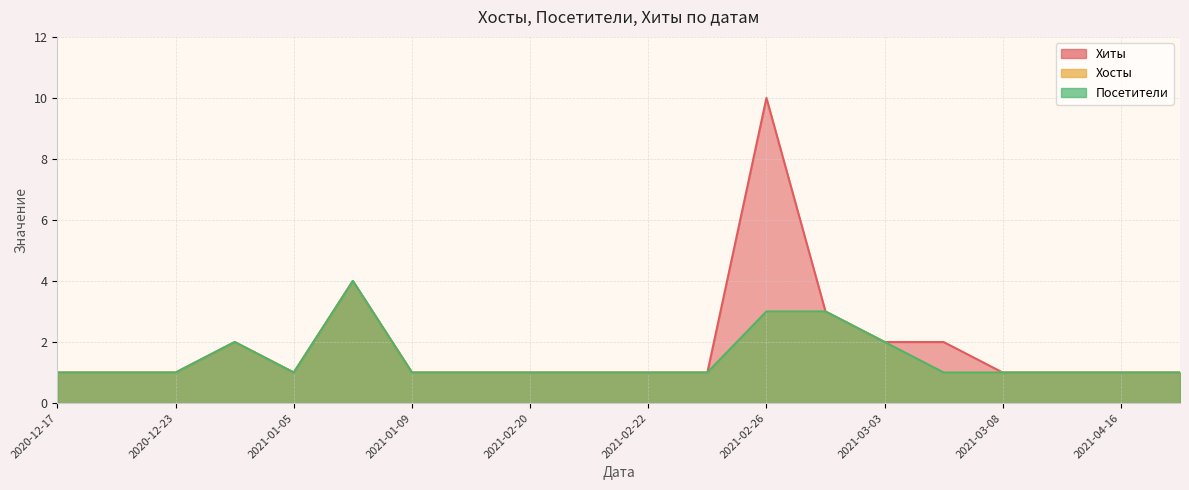

True or false: Хосты has a value of 1 at 2021-03-01.

False